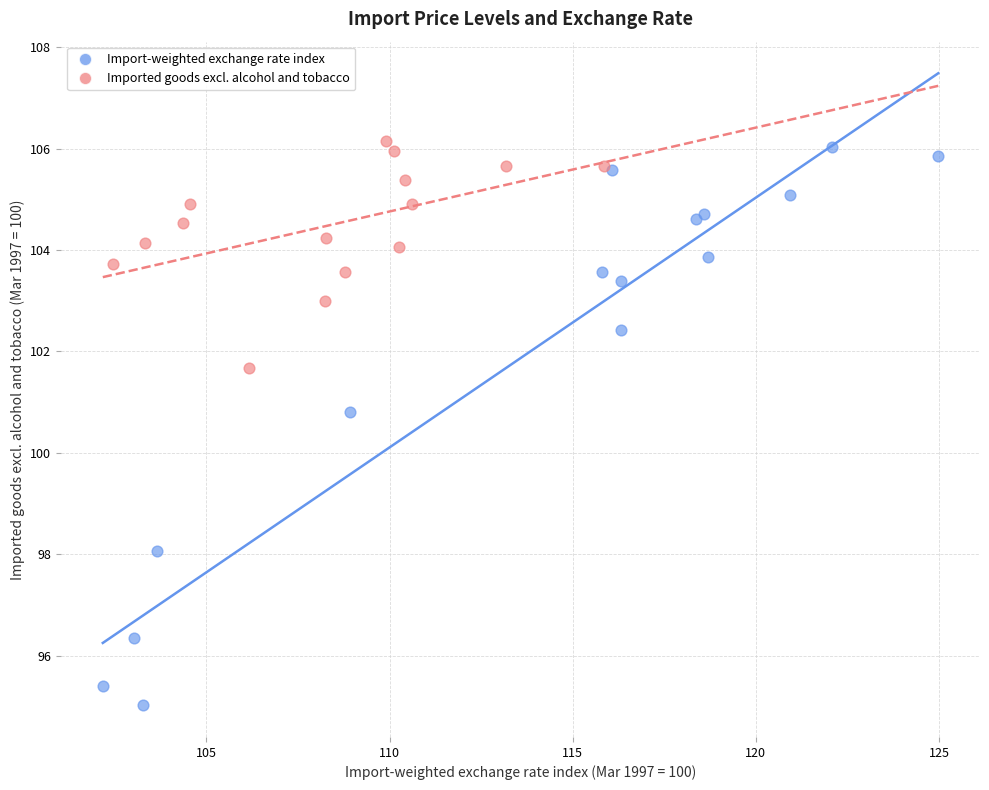

What are all the series names shown in the legend?

Import-weighted exchange rate index, Imported goods excl. alcohol and tobacco